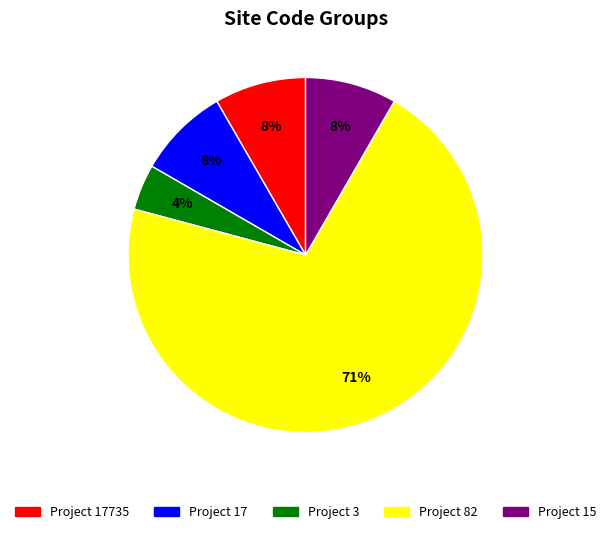

How many segments does this pie chart have?

5